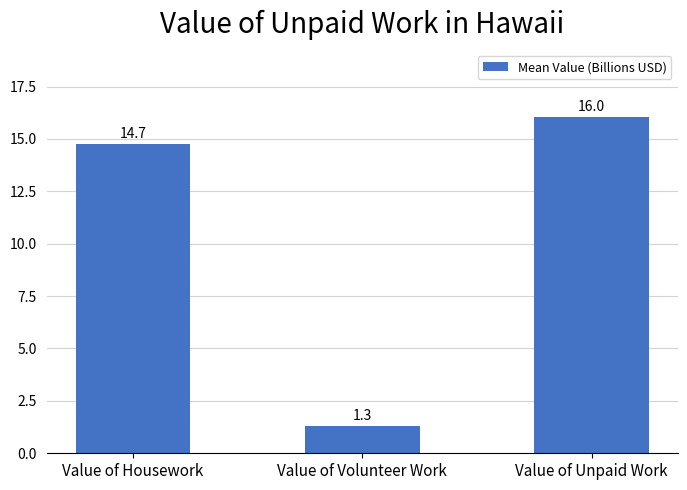

Reading left to right, list all the values displayed in this chart.

Value of Housework=14.7	Value of Volunteer Work=1.3	Value of Unpaid Work=16.0